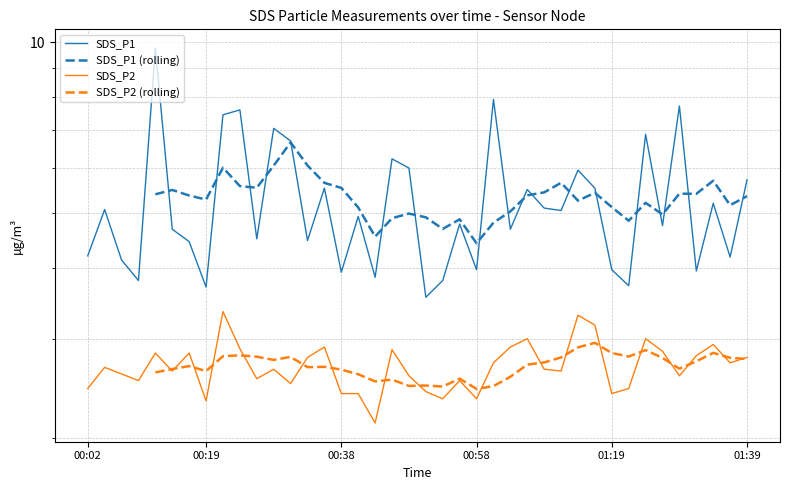

What is the sum of the SDS_P1 values at 2023/09/29 00:16 and 2023/09/29 01:12?

9.5